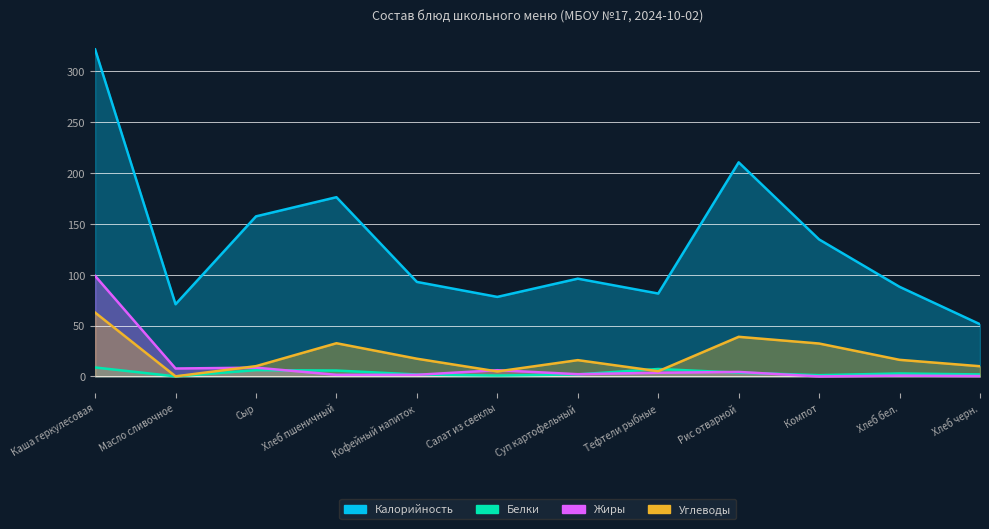

Which series has the largest range (max minus min)?

Калорийность